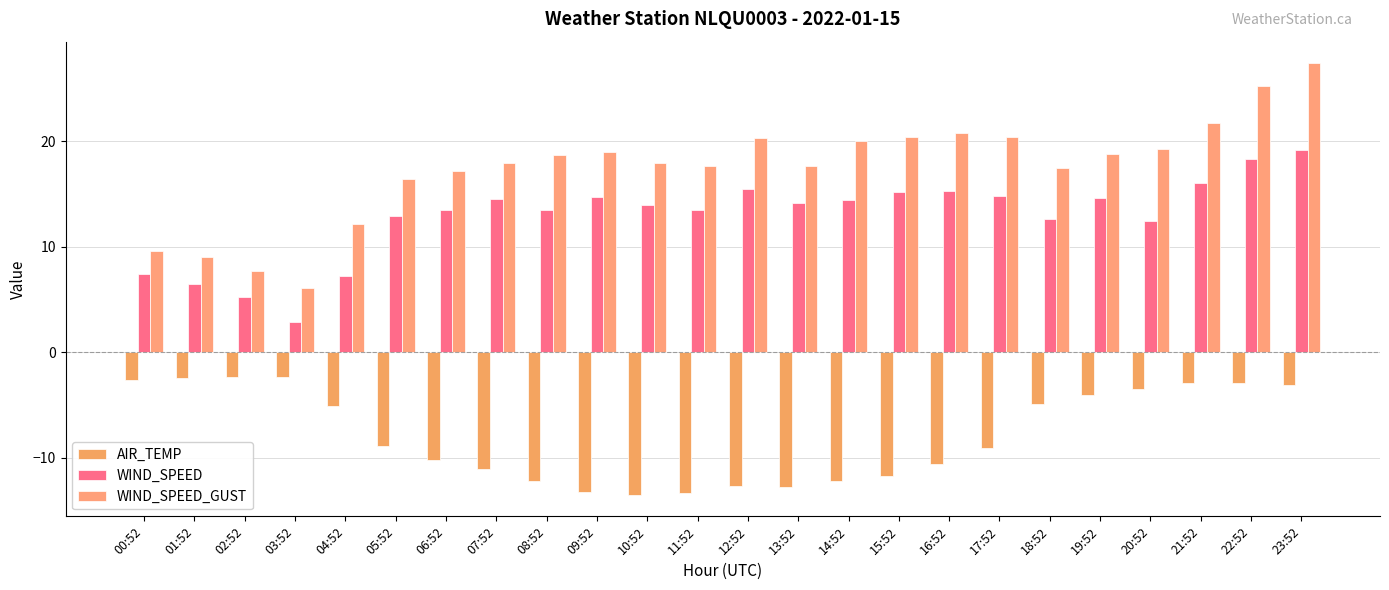

What is the maximum value for AIR_TEMP?

-2.3